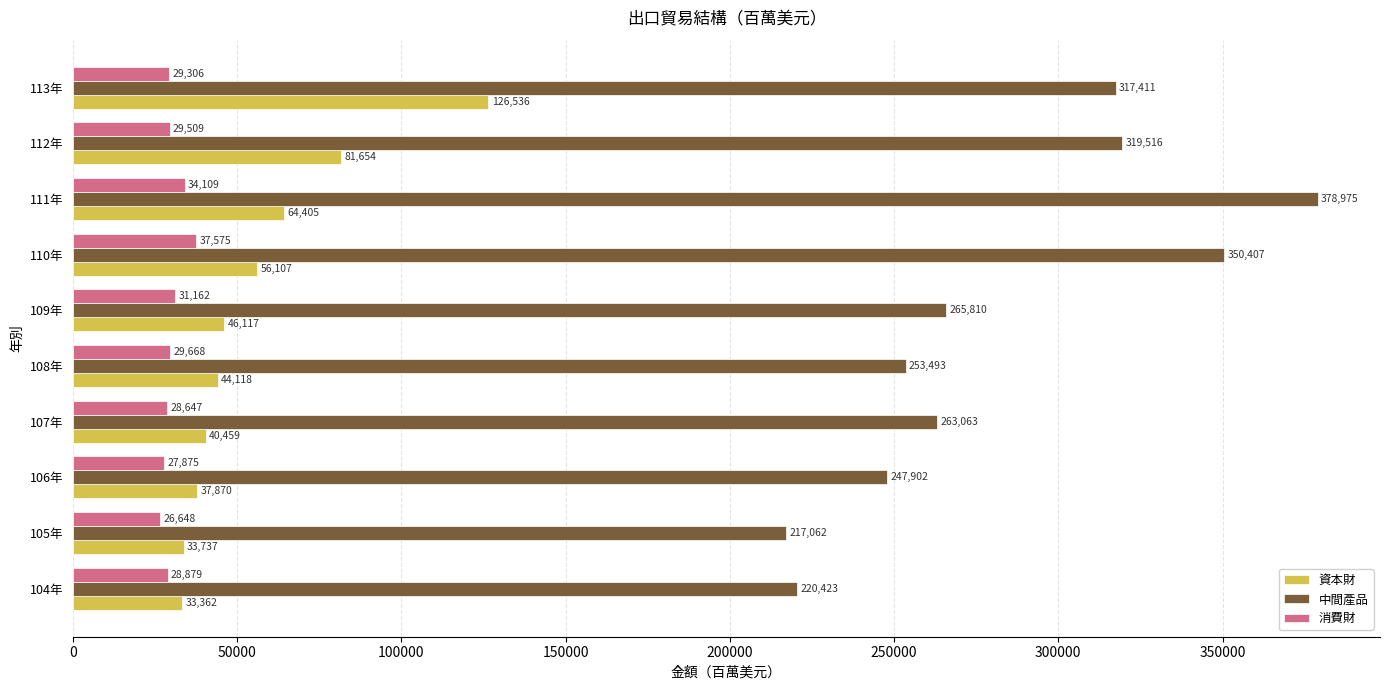

At 105年, list the series in order from largest to smallest.

中間產品, 資本財, 消費財